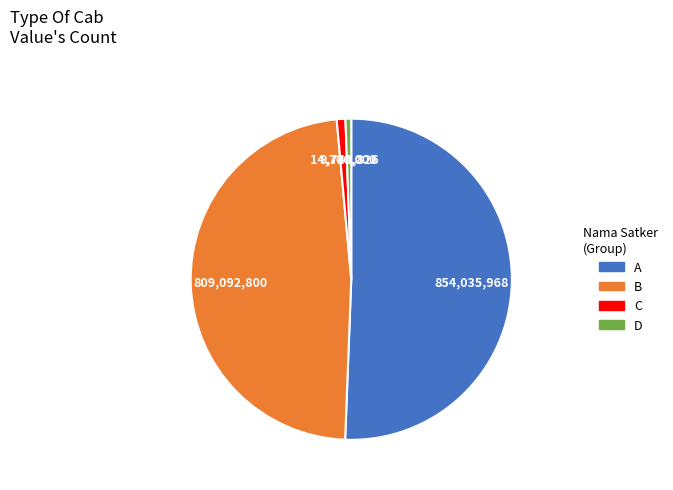

Is there a majority slice in this chart?

Yes